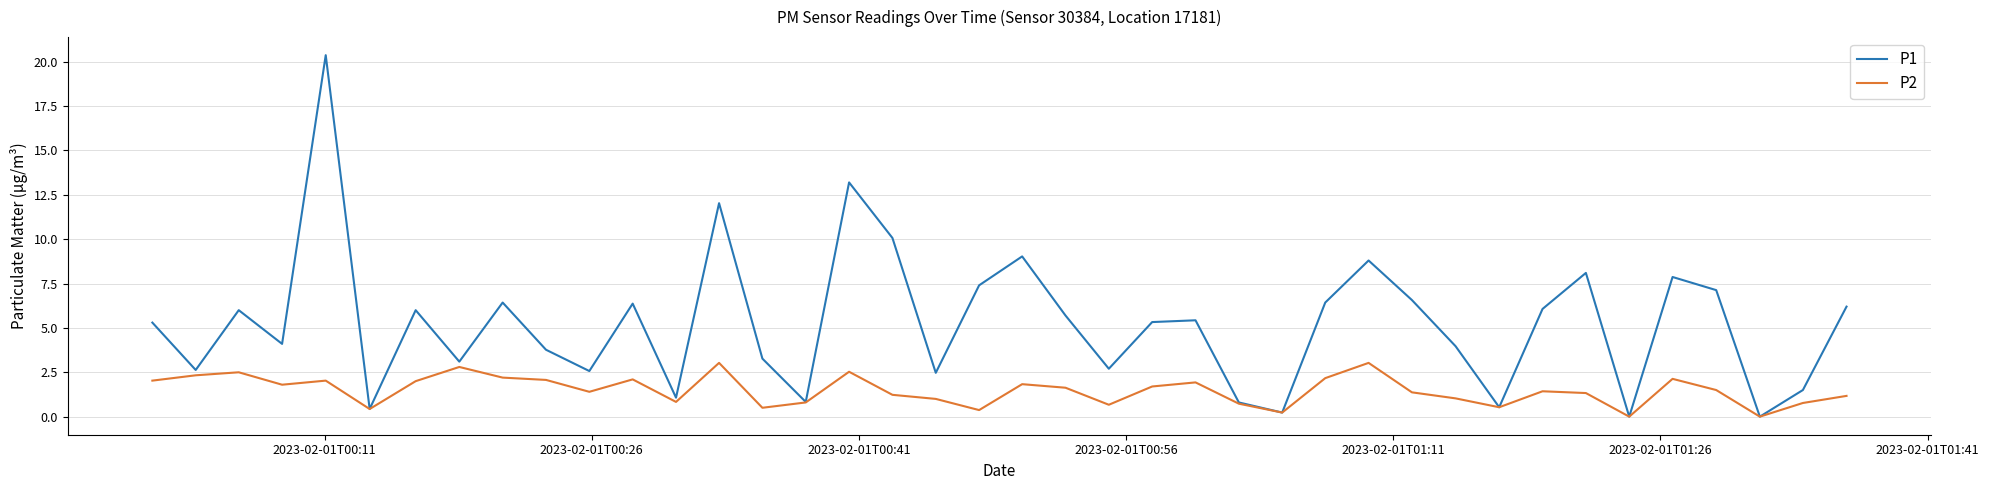

Which series has the largest range (max minus min)?

P1